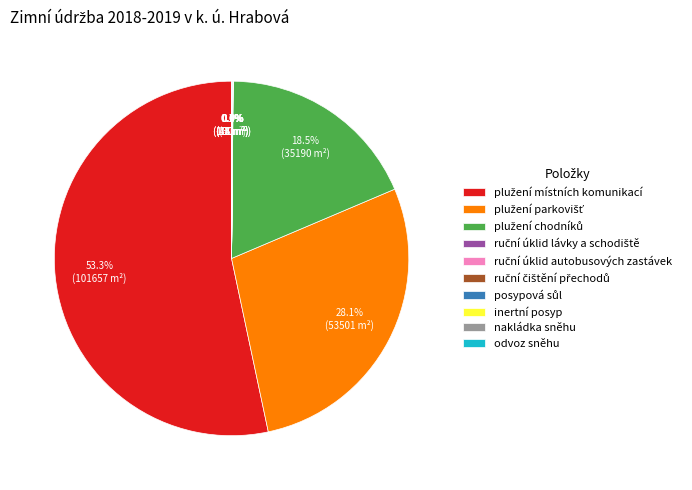

Is there a majority slice in this chart?

Yes